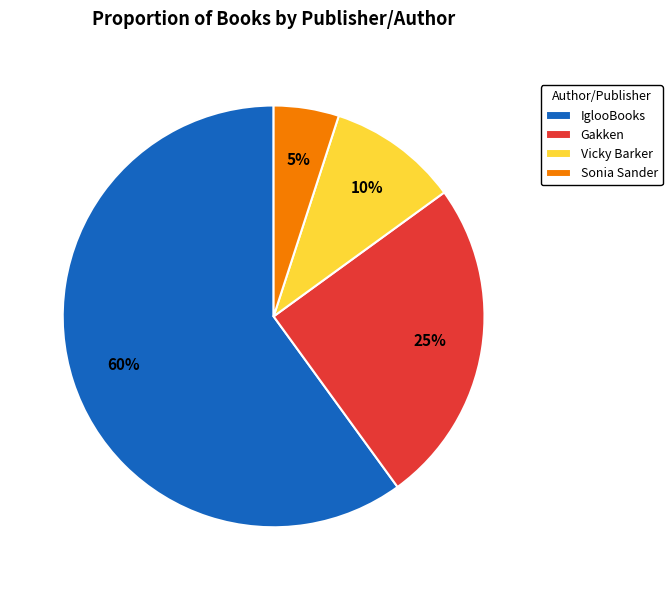

How many segments does this pie chart have?

4